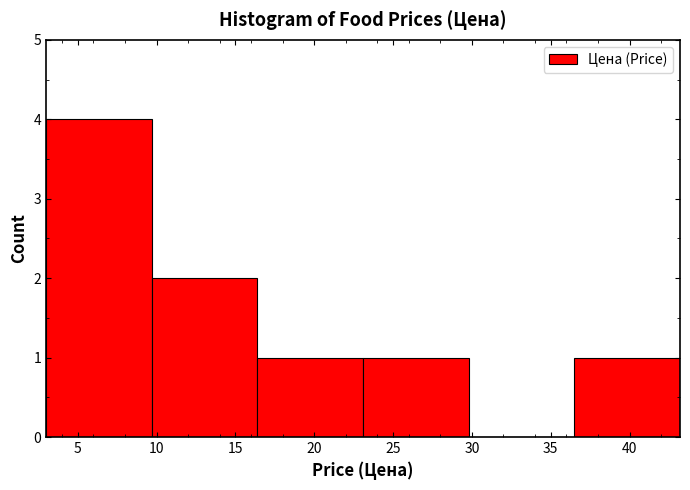

How tall is the bar that spans 23.1 to 29.8 on the x-axis? Neither the bar edges nor the heights are printed on the chart, so give them approximately, as read against the axes.

1